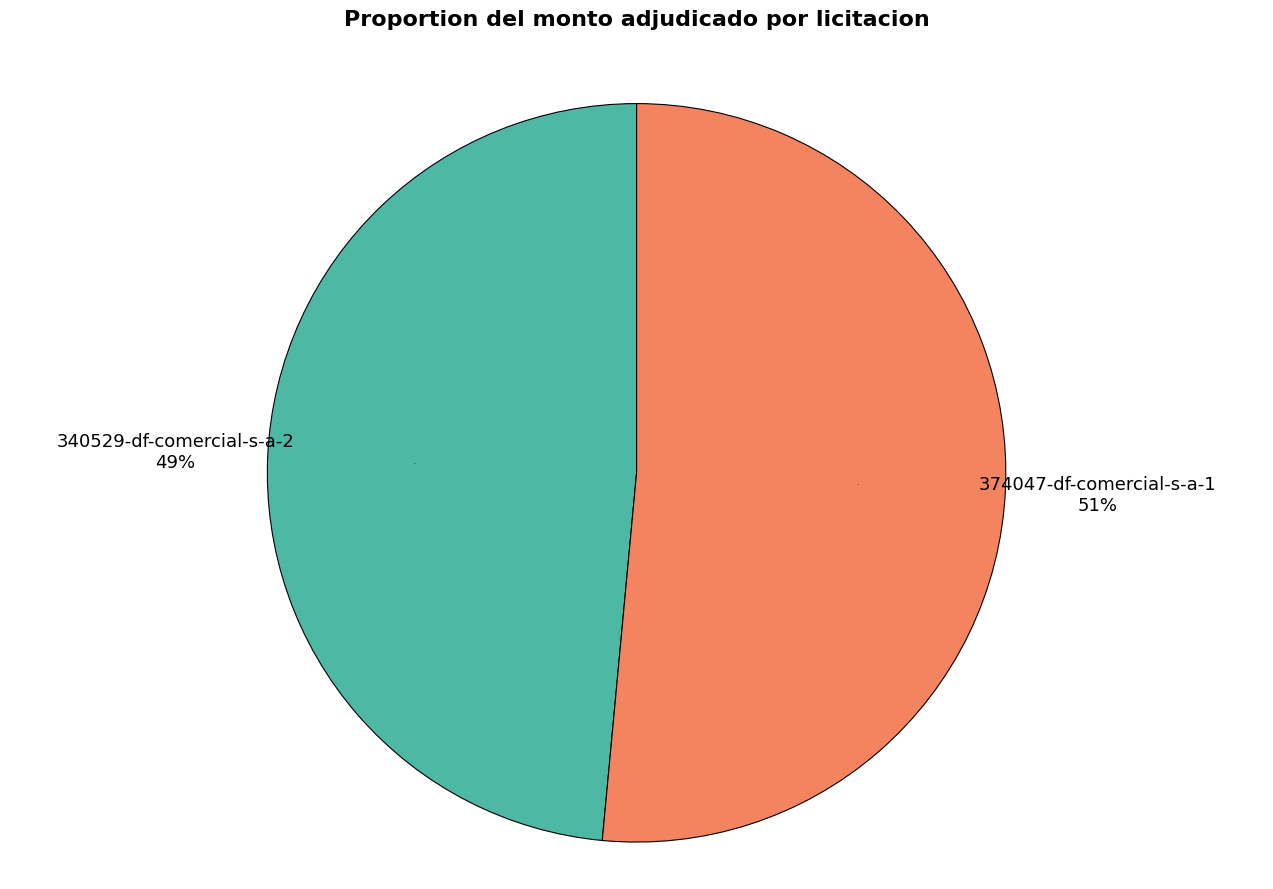

Combined, do 374047-df-comercial-s-a-1 and 340529-df-comercial-s-a-2 account for over 50%?

Yes